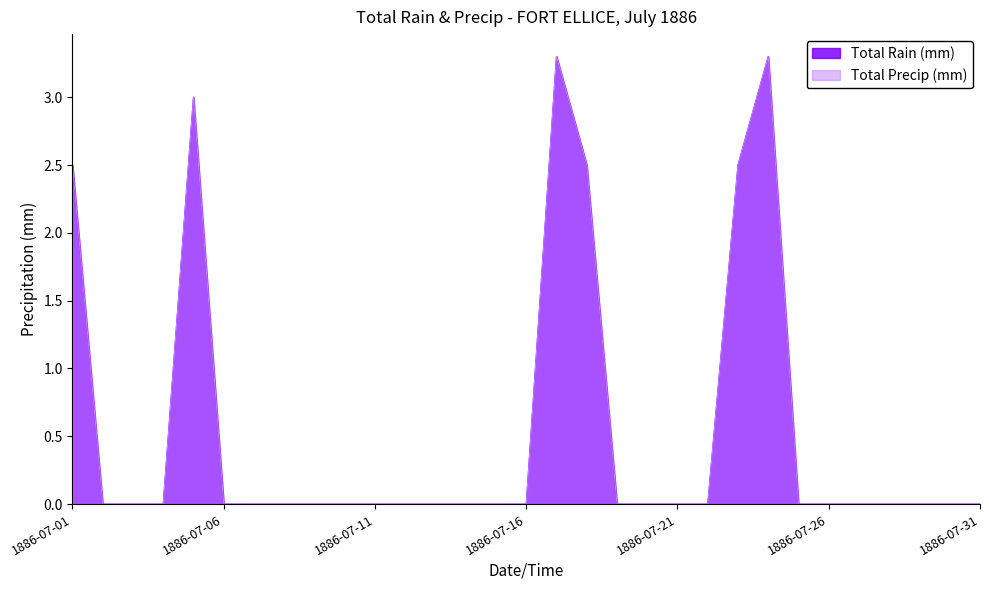

Which category has the highest value in the Total Precip (mm) series?

1886-07-17